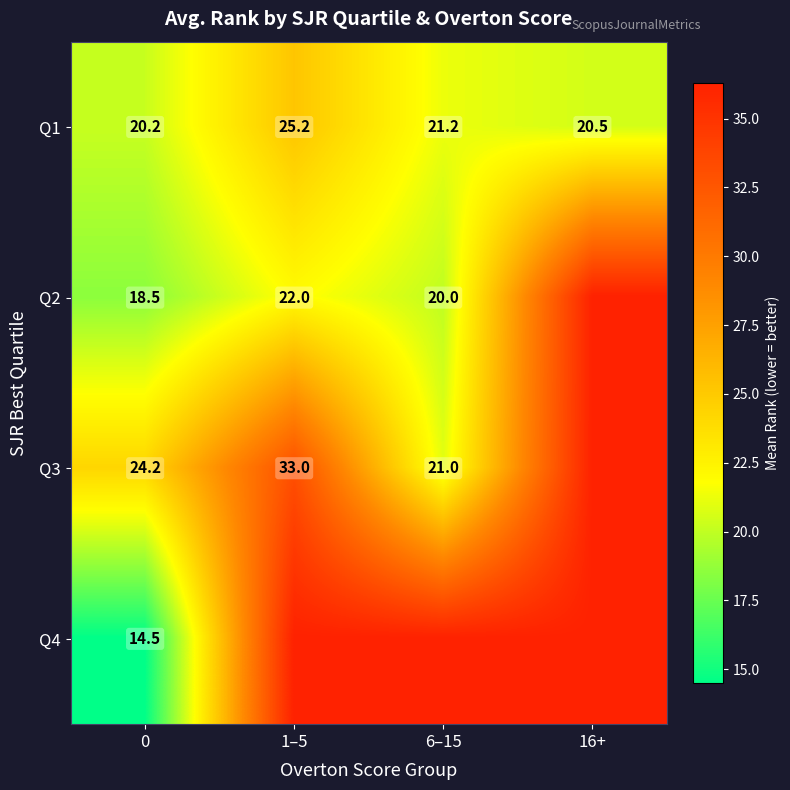

Count the number of data series in this chart.

4